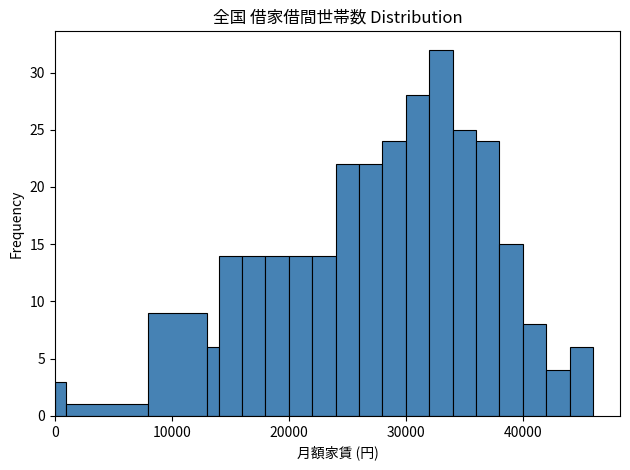

Around what value on the x-axis is the tallest bar? Give the approximate position of its centre, as read against the axis.

33000